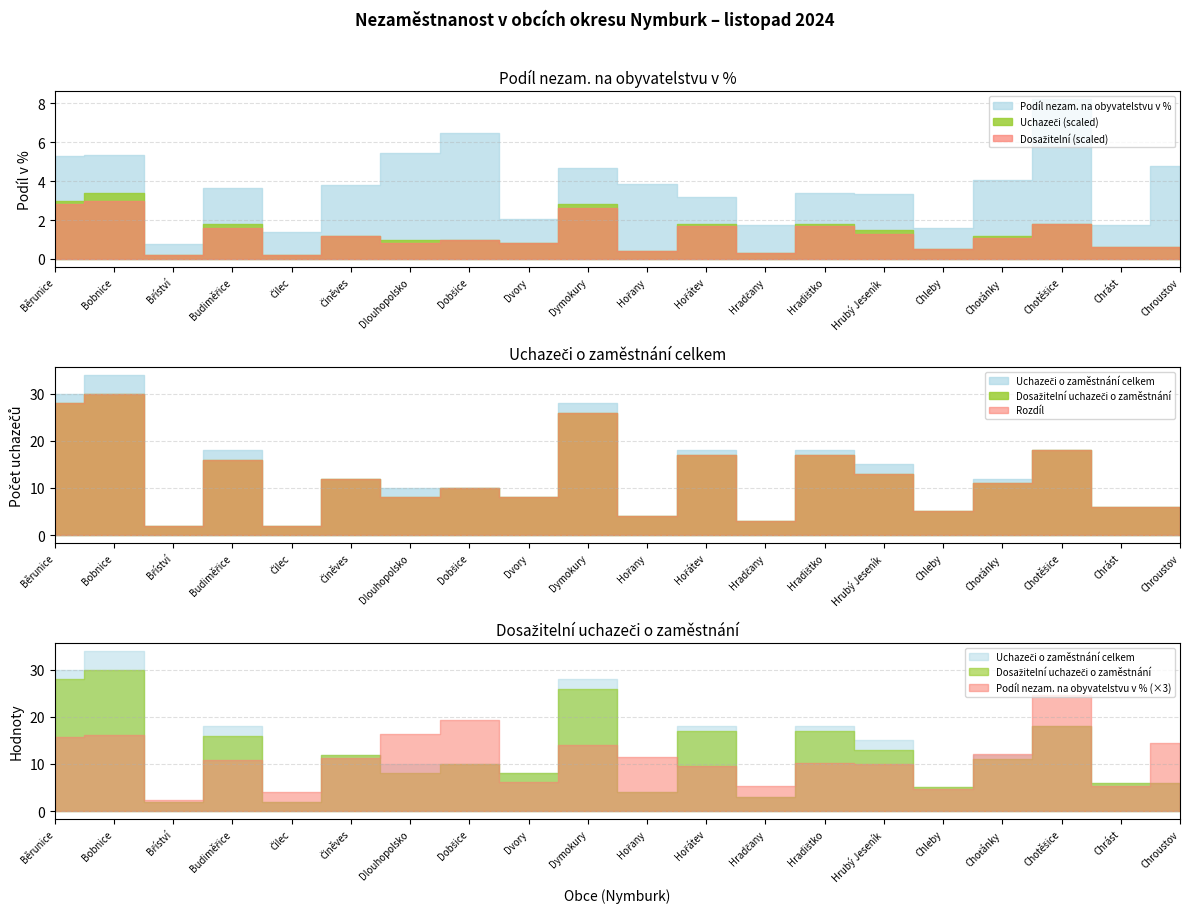

How many lines are shown in the chart?

3